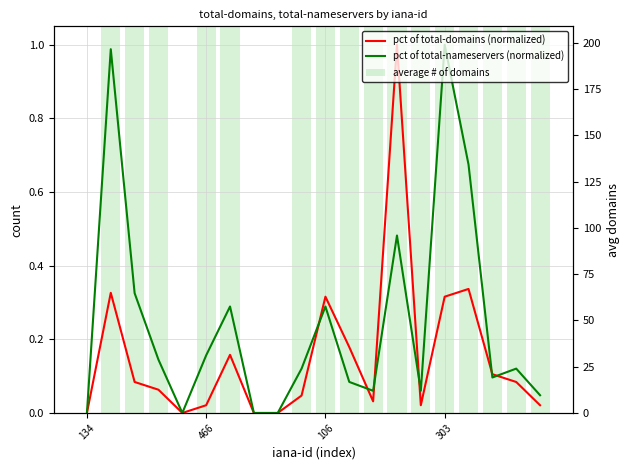

How many values in pct of total-domains (normalized) are above zero?

16